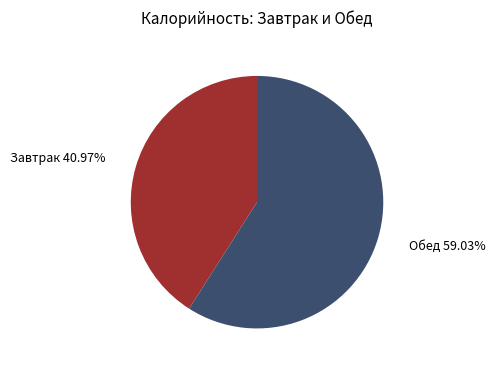

Does any single category account for the majority?

Yes